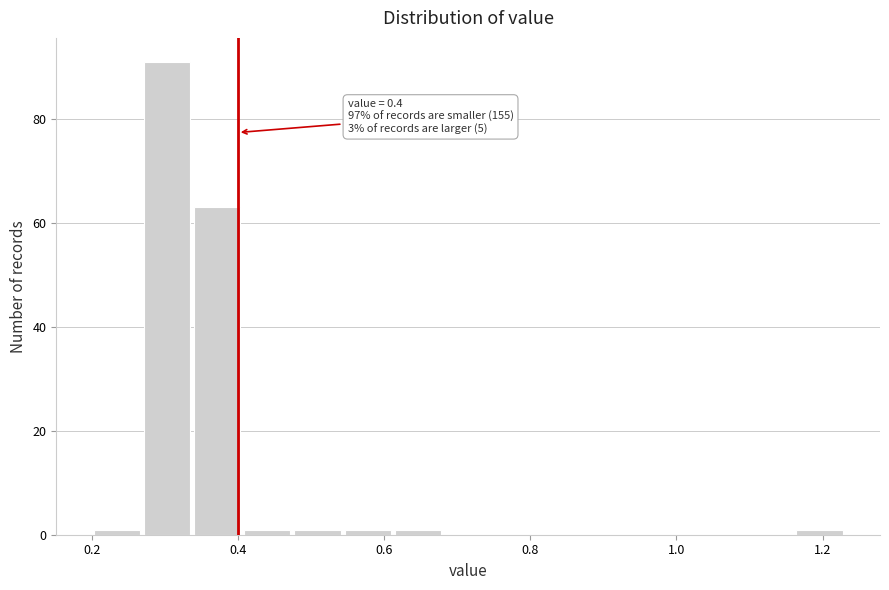

Read against the x-axis, roughly where is the centre of the tallest bar?

0.30